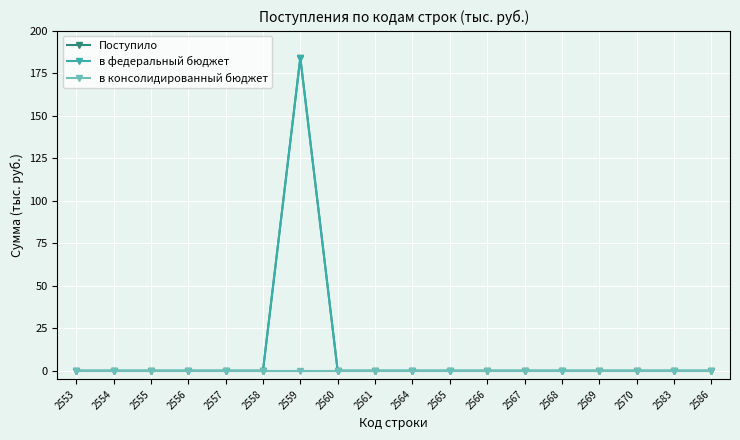

True or false: в федеральный бюджет and в консолидированный бюджет intersect in this chart.

False